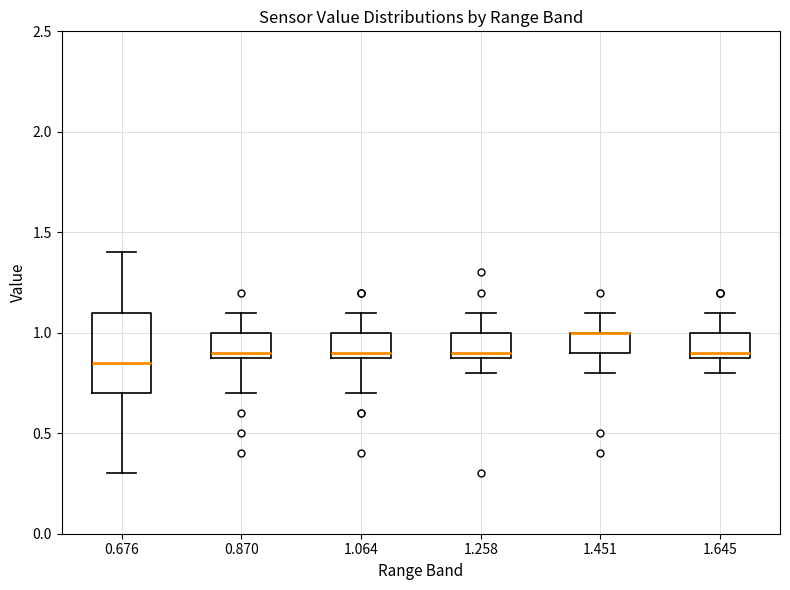

Reading left to right, read every box against the y-axis: the position of its median line, the range the box covers, and the ends of its whiskers. The values are not printed on the chart, so give them approximately, as read against the axis.

0.676: median 0.85, box 0.70 to 1.10, whiskers 0.30 to 1.40
0.870: median 0.90 (just above the box's lower edge), box 0.90 to 1.00, whiskers 0.70 to 1.10
1.064: median 0.90 (just above the box's lower edge), box 0.90 to 1.00, whiskers 0.70 to 1.10
1.258: median 0.90 (just above the box's lower edge), box 0.90 to 1.00, whiskers 0.80 to 1.10
1.451: median 1.00 (drawn on the box's upper edge), box 0.90 to 1.00, whiskers 0.80 to 1.10
1.645: median 0.90 (just above the box's lower edge), box 0.90 to 1.00, whiskers 0.80 to 1.10